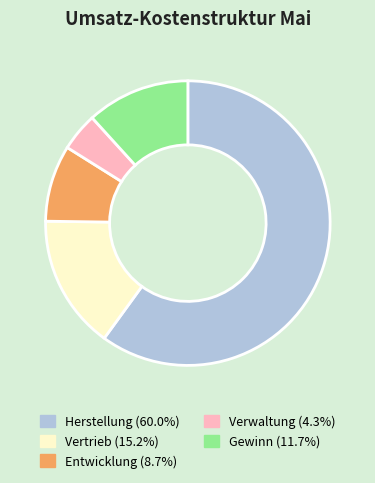

How many segments does this pie chart have?

5